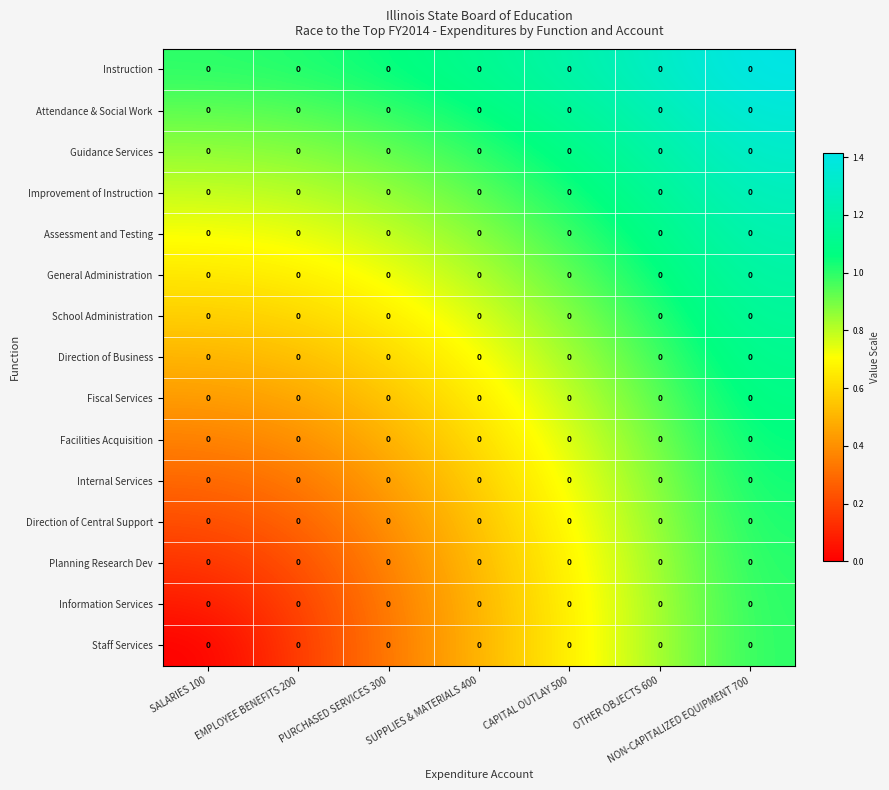

What is the approximate value of Attendance & Social Work at NON-CAPITALIZED EQUIPMENT 700?

1.4